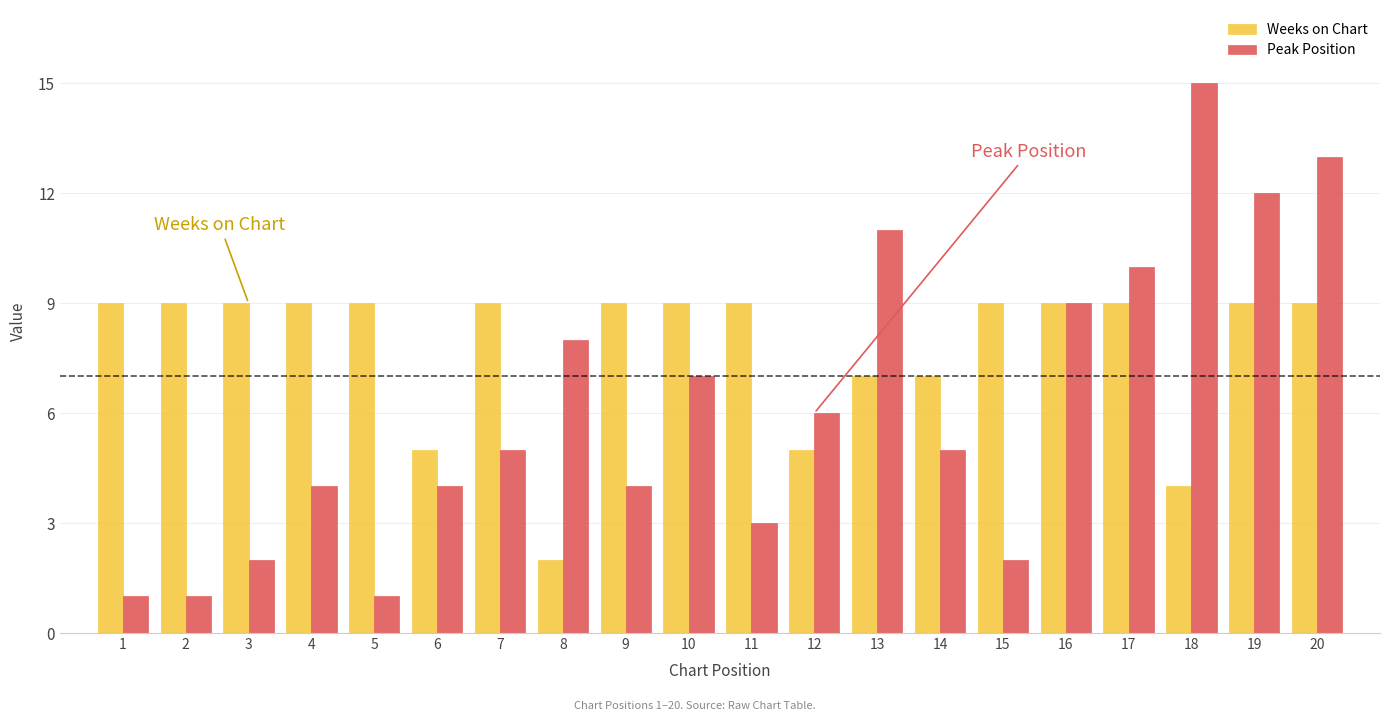

What is the maximum value for Weeks on Chart?

9